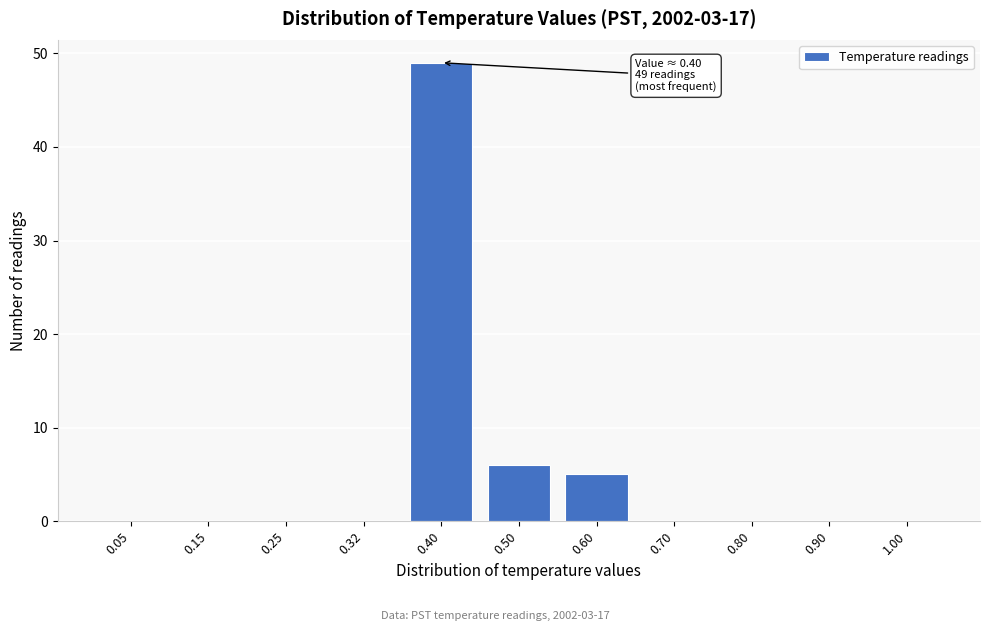

Reading right to left, extract all data points from this chart.

1.00=0	0.90=0	0.80=0	0.70=0	0.60=5	0.50=6	0.40=49	0.32=0	0.25=0	0.15=0	0.05=0